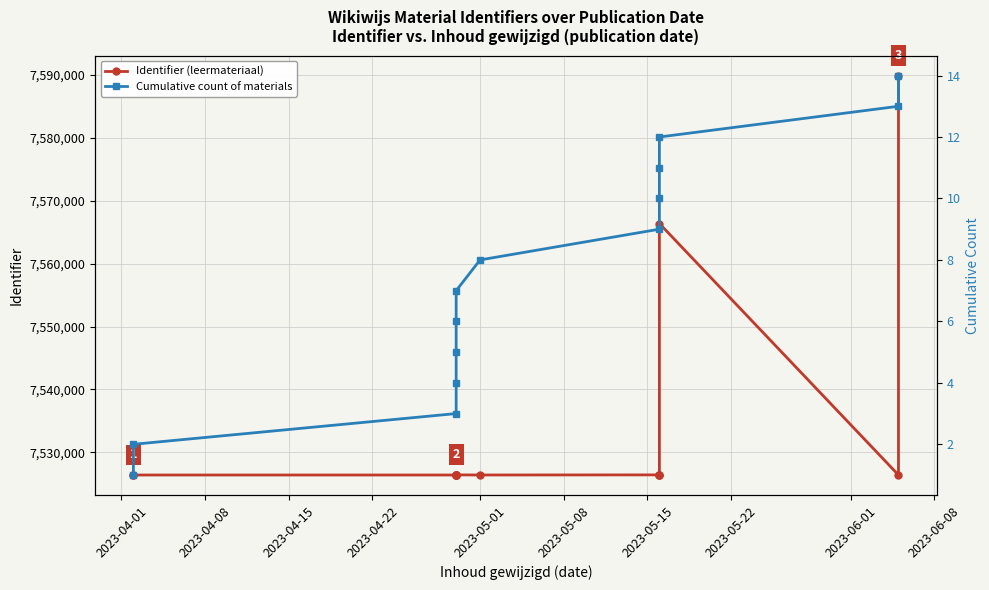

What is the minimum value for Identifier values?

7526390